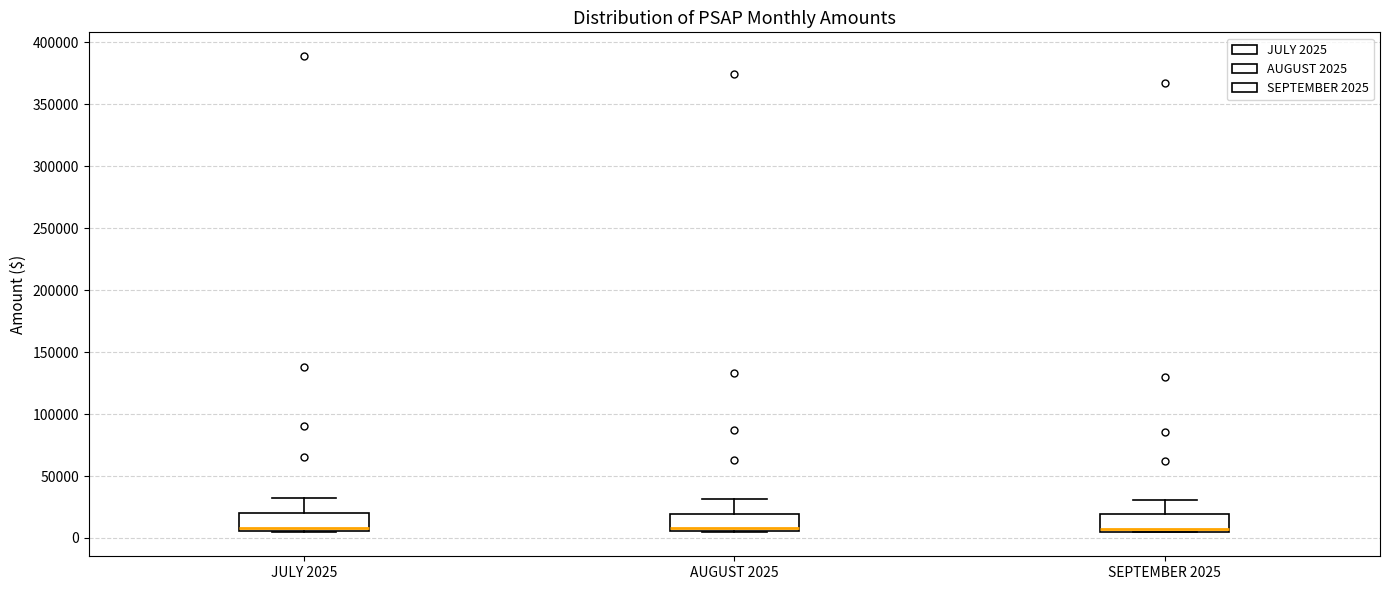

Reading left to right, transcribe this box plot: for each box, give where its median line is, the range the box spans, and where its two whiskers end, as read against the y-axis. The values are not printed on the chart, so give them approximately, as read against the axis.

JULY 2025: median 10000, box 5000 to 20000, whiskers 5000 to 30000
AUGUST 2025: median 10000, box 5000 to 20000, whiskers 5000 to 30000
SEPTEMBER 2025: median 10000, box 5000 to 20000, whiskers 5000 to 30000